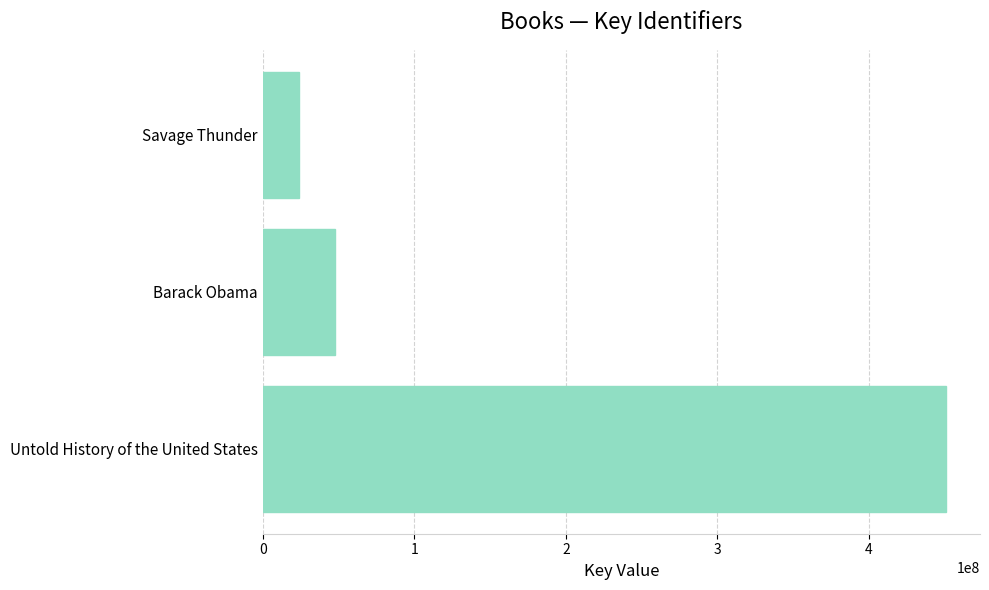

Does the chart contain stacked bars?

No